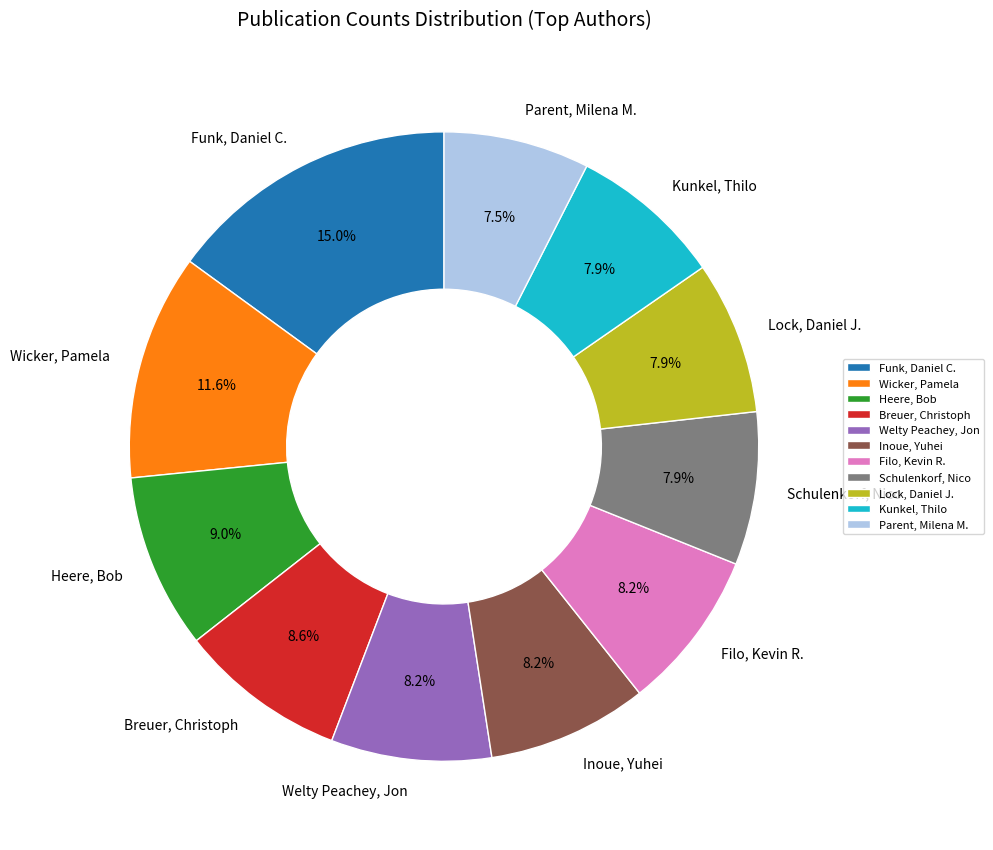

What is the largest slice in the pie chart?

Funk, Daniel C.